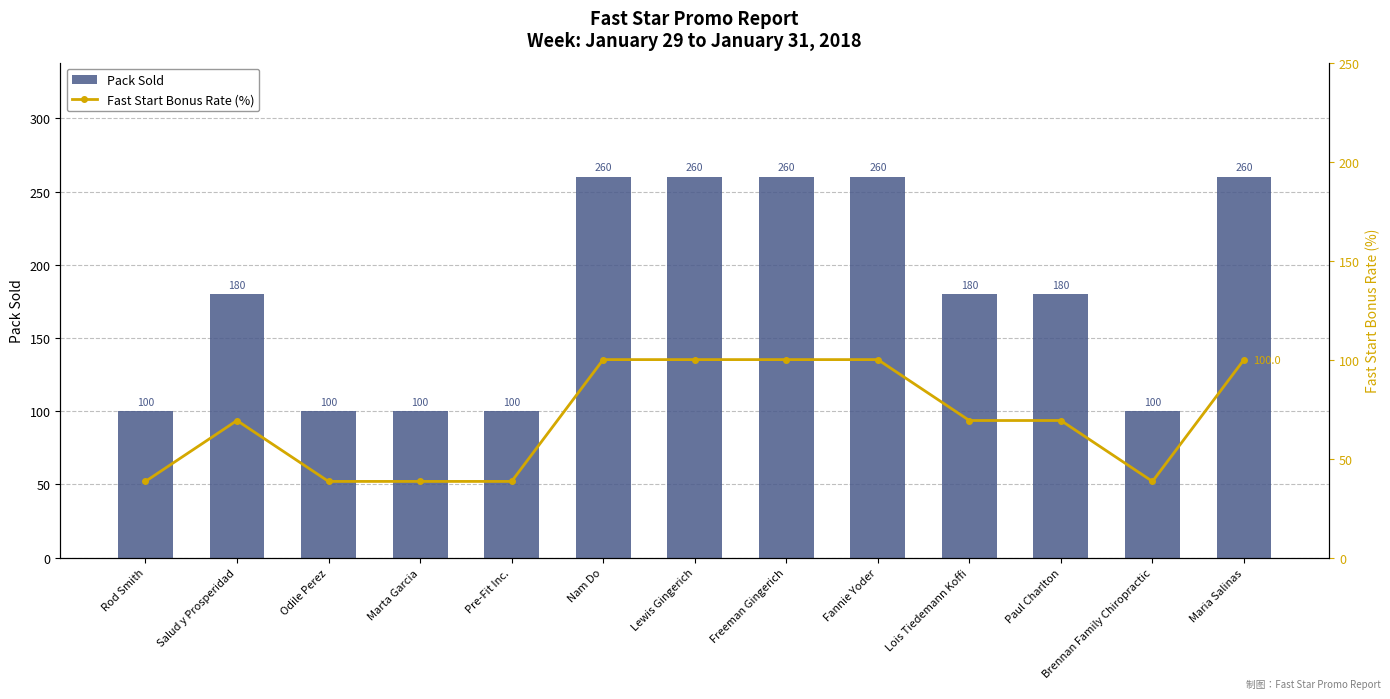

At Lewis Gingerich, list the series in order from largest to smallest.

Pack Sold, Fast Start Bonus Rate (%)